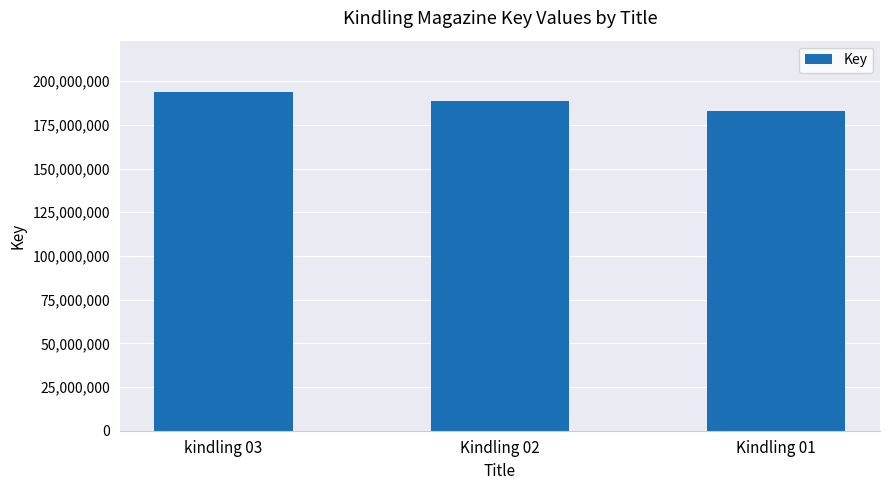

Reading left to right, list all the values displayed in this chart.

kindling 03=194097966	Kindling 02=188898891	Kindling 01=182936768